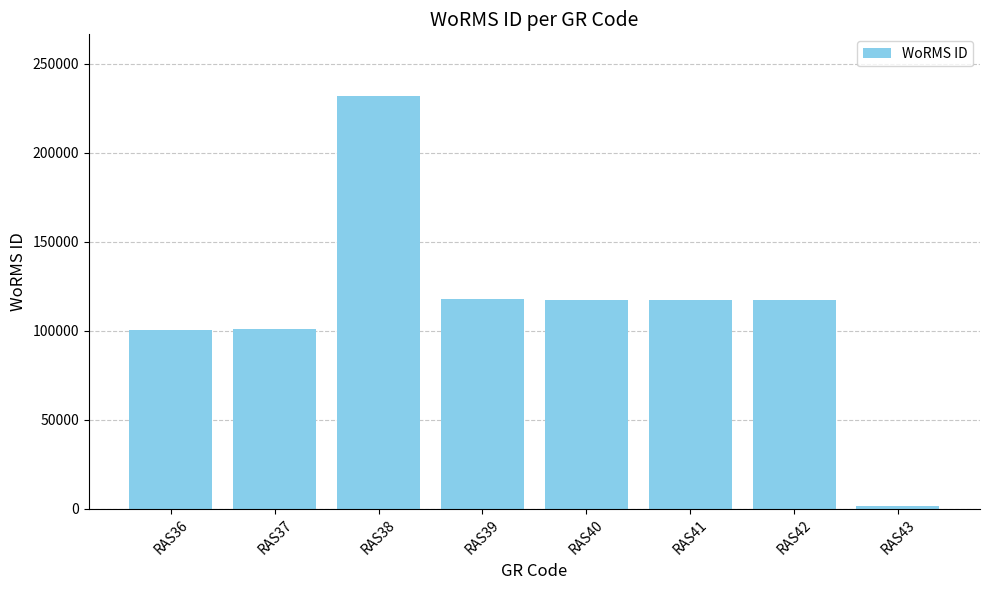

At which category does the chart reach its peak across all series?

RAS38